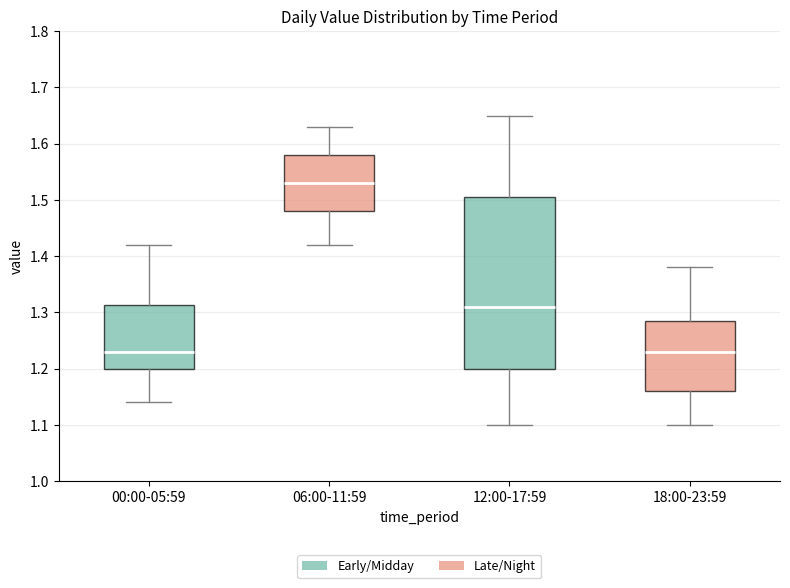

Reading left to right, read every box against the y-axis: the position of its median line, the range the box covers, and the ends of its whiskers. The values are not printed on the chart, so give them approximately, as read against the axis.

00:00-05:59: median 1.23, box 1.20 to 1.31, whiskers 1.14 to 1.42
06:00-11:59: median 1.53, box 1.48 to 1.58, whiskers 1.42 to 1.63
12:00-17:59: median 1.31, box 1.20 to 1.51, whiskers 1.10 to 1.65
18:00-23:59: median 1.23, box 1.16 to 1.29, whiskers 1.10 to 1.38